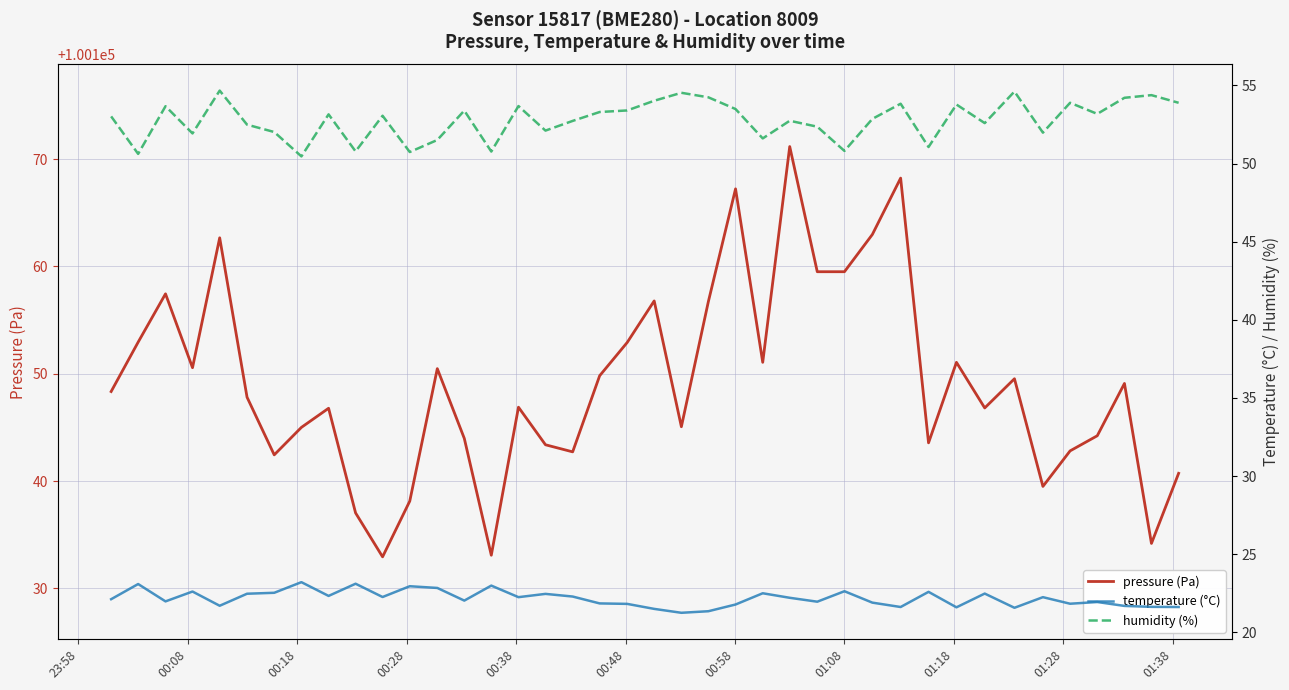

How many data points in temperature (°C) are above 22?

22